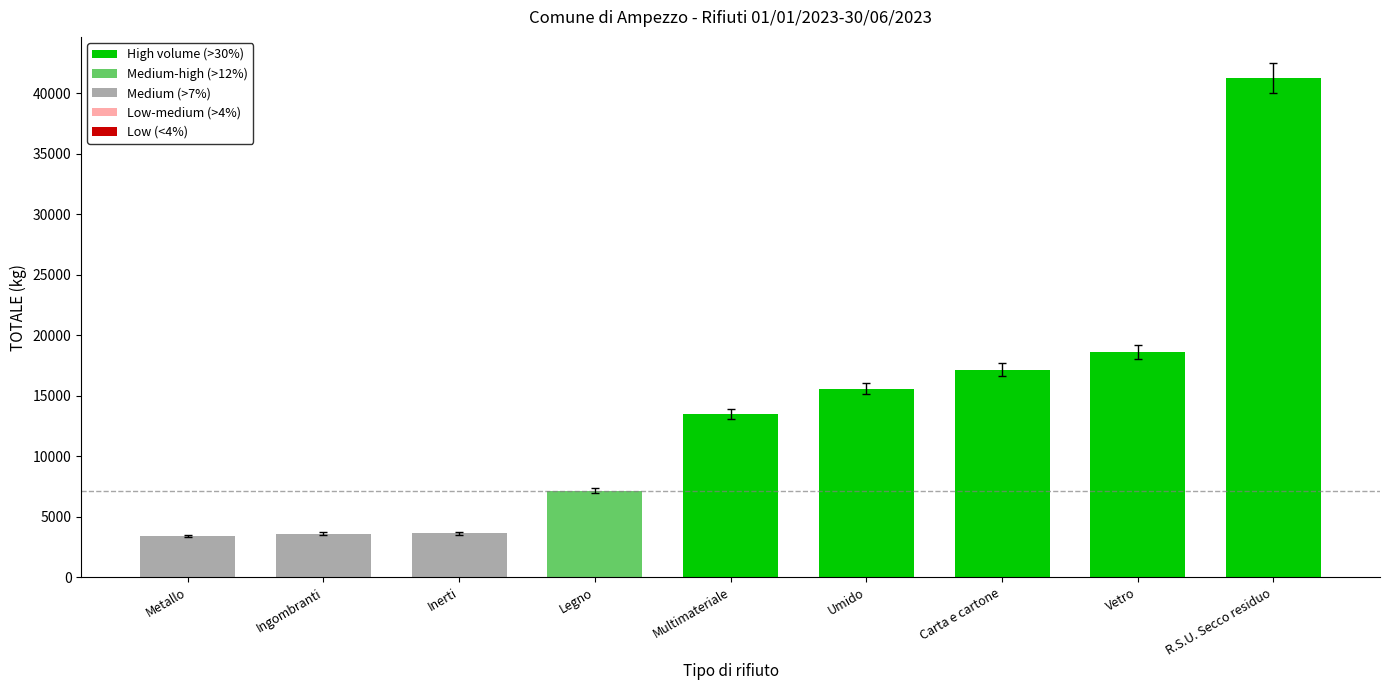

True or false: the data shows 10372.8 at Legno.

False